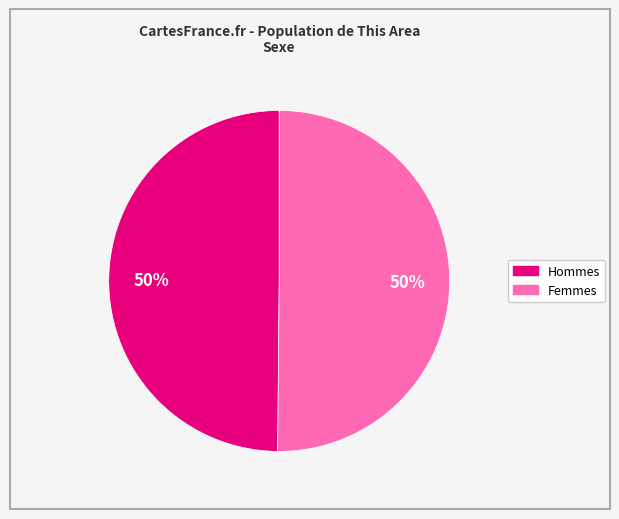

Count the number of slices in the pie.

2